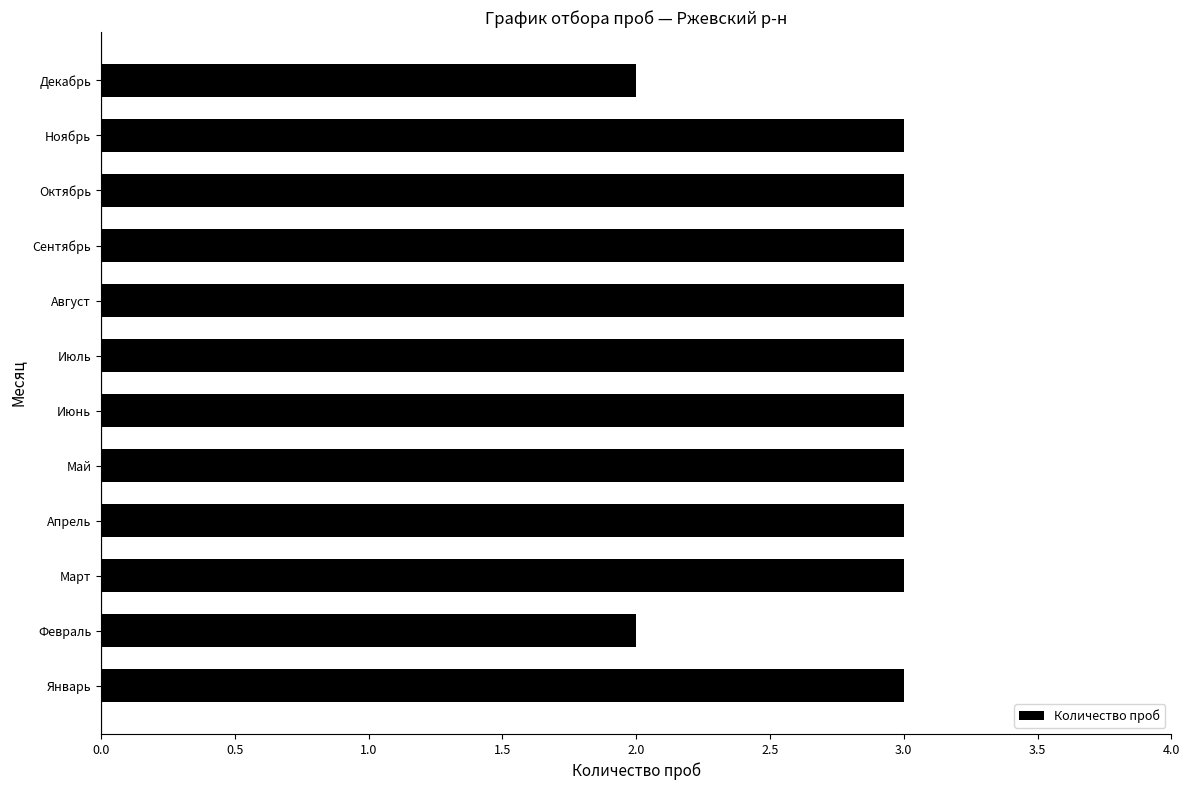

Between Декабрь and Май, which is larger?

Май